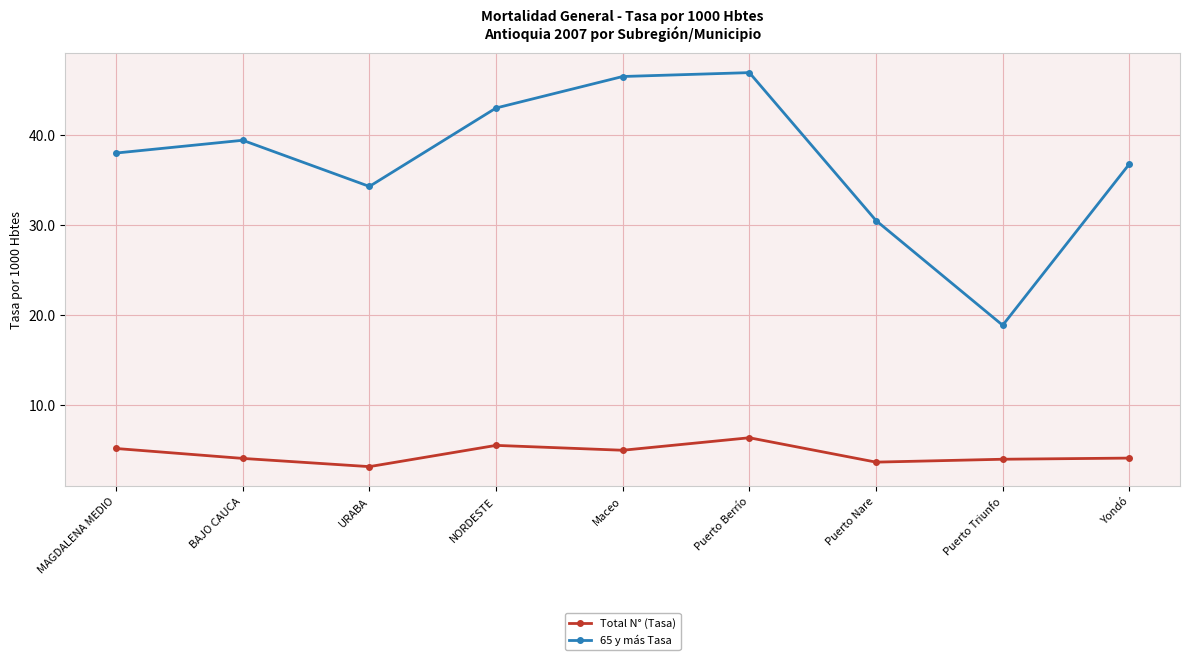

The value of 65 y más Tasa at Puerto Nare is 30.5. True or false?

True